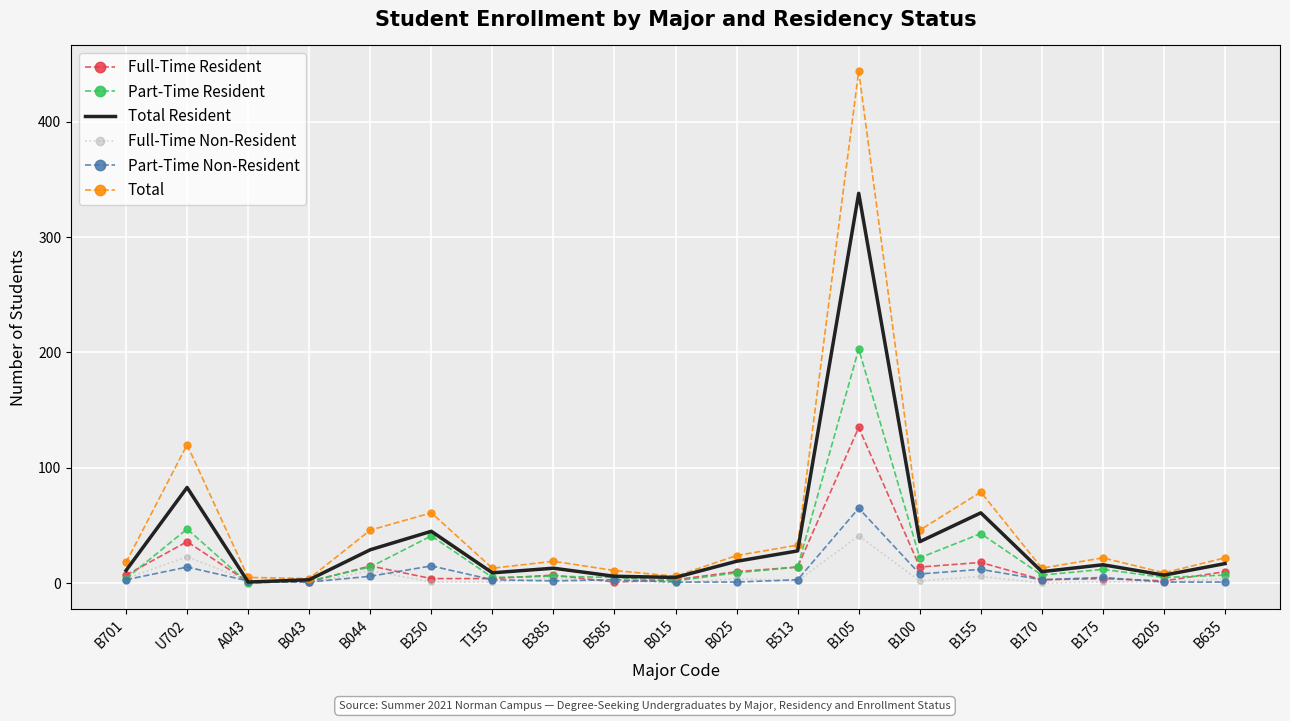

What is the difference between the second highest and minimum values in the Total series?

116